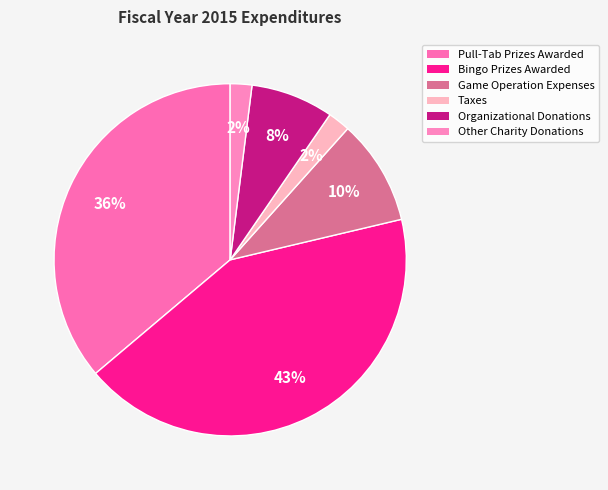

Rank the categories by value from highest to lowest.

Bingo Prizes Awarded, Pull-Tab Prizes Awarded, Game Operation Expenses, Organizational Donations, Taxes, Other Charity Donations